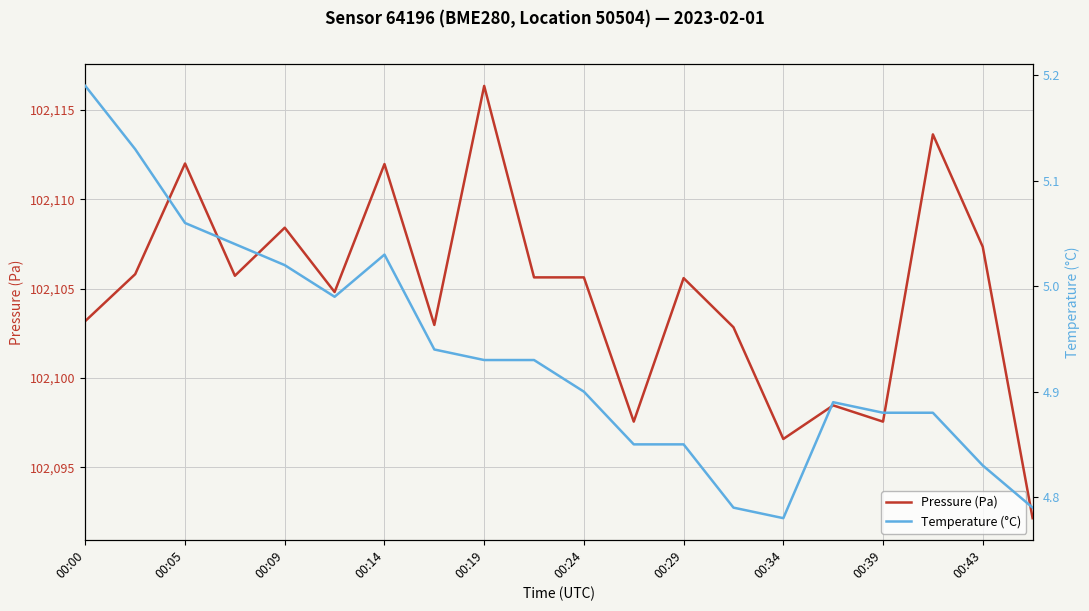

The value of Pressure (Pa) at 00:34 is 154577.6. True or false?

False